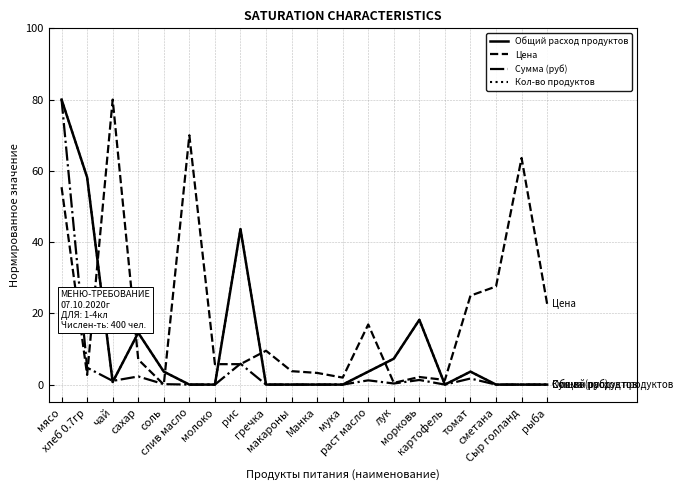

Does the chart have visible grid lines?

Yes